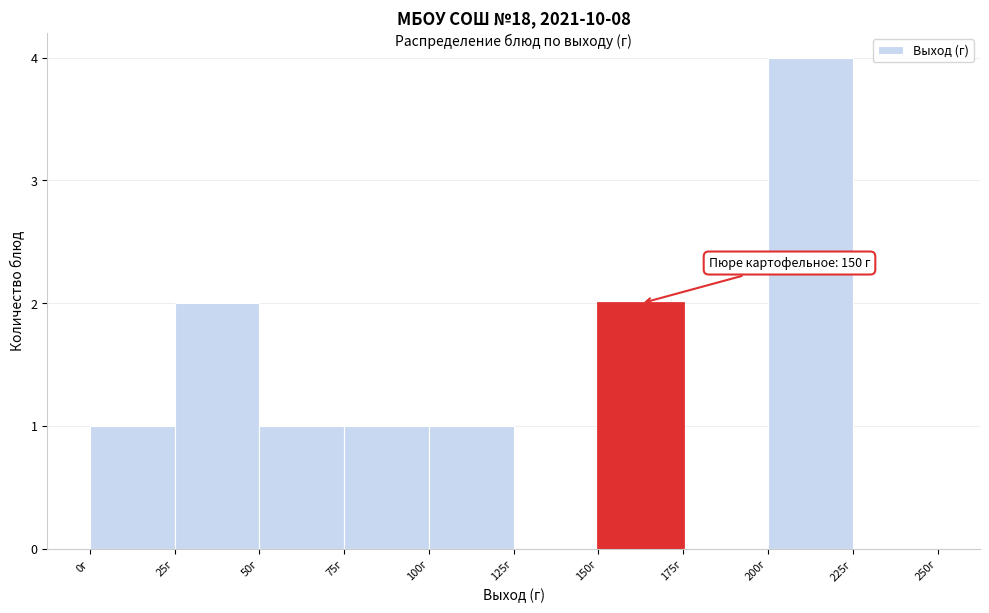

Over which range of the x-axis is the bar tallest?

200 to 225